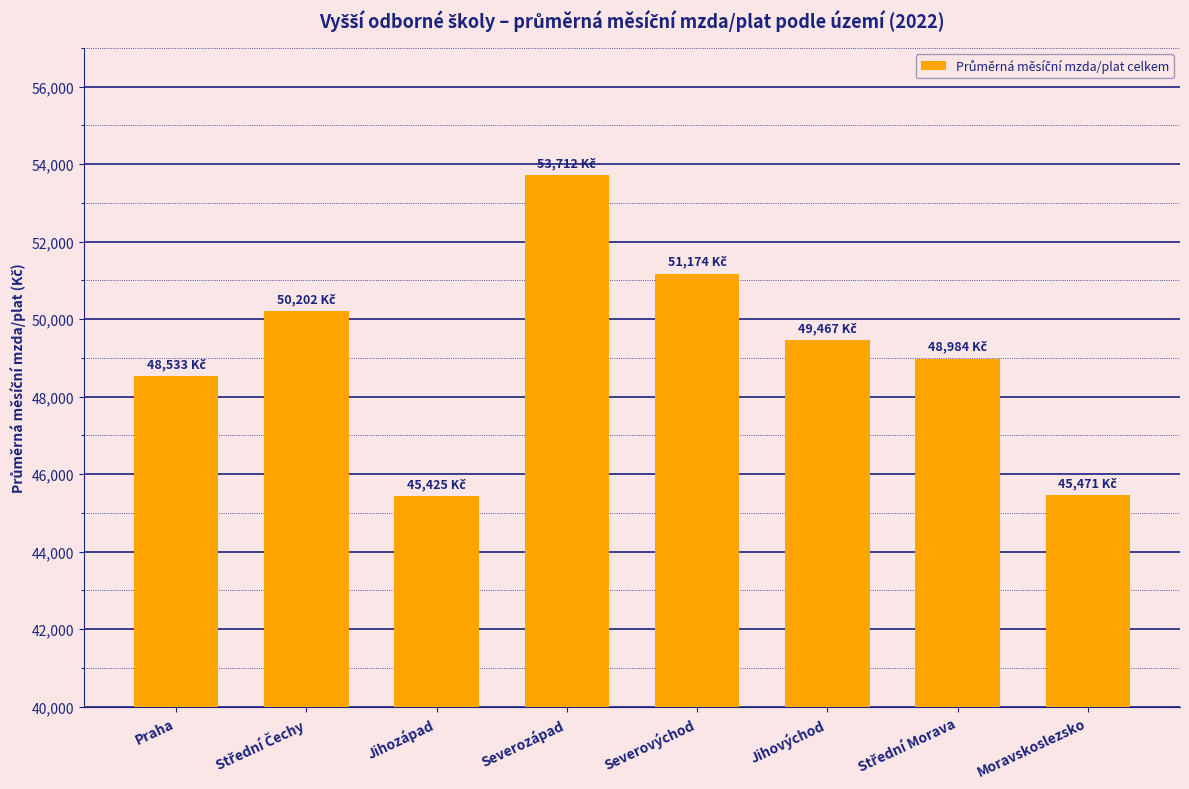

What position from the right is Jihovýchod?

3